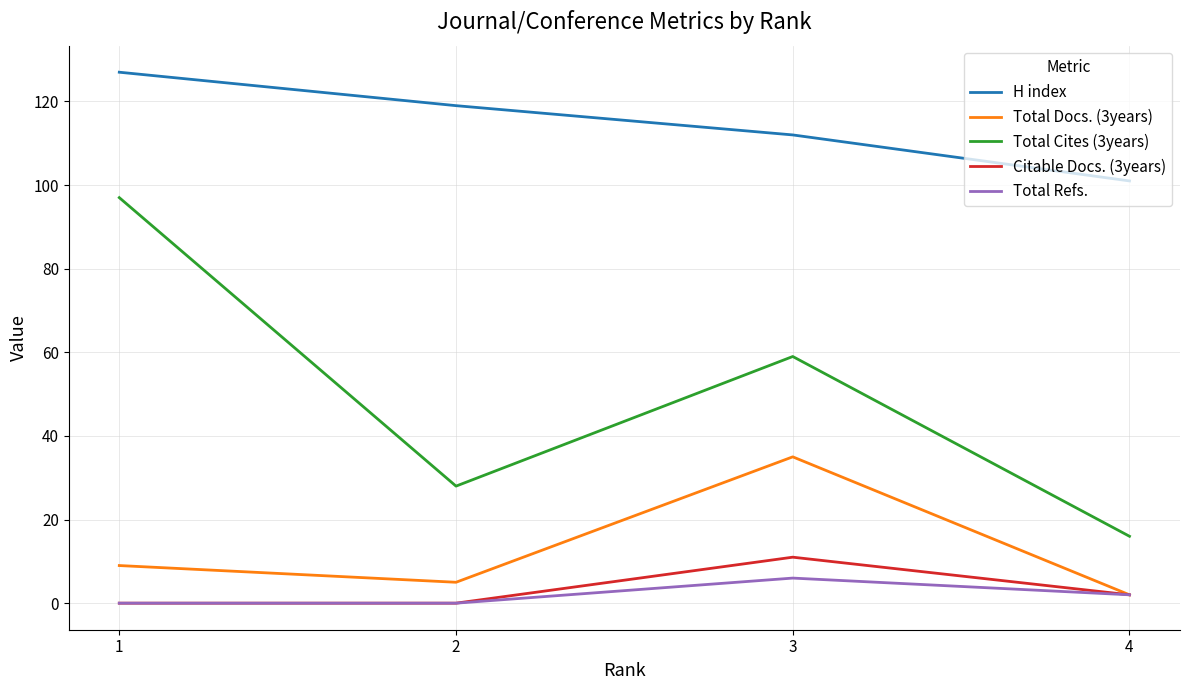

What is the sum of all H index values?

459